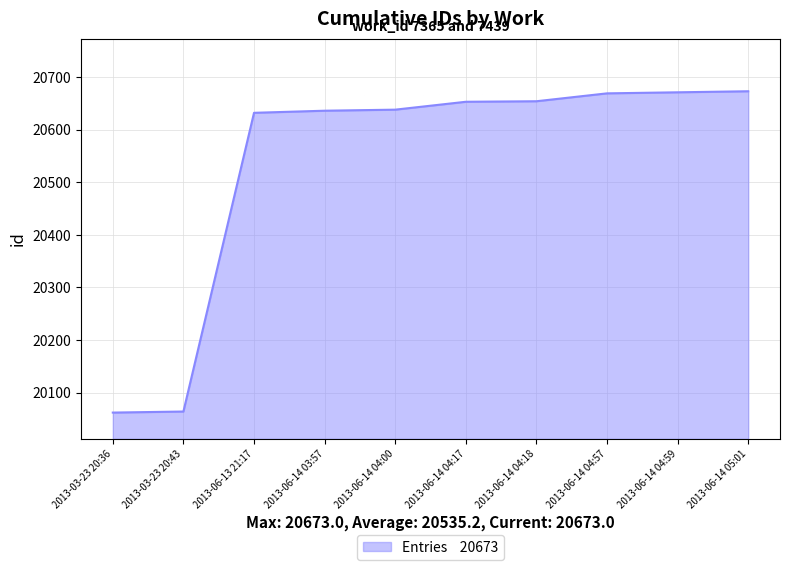

The chart shows a value of 7473 at 2013-03-23 20:36. True or false?

False